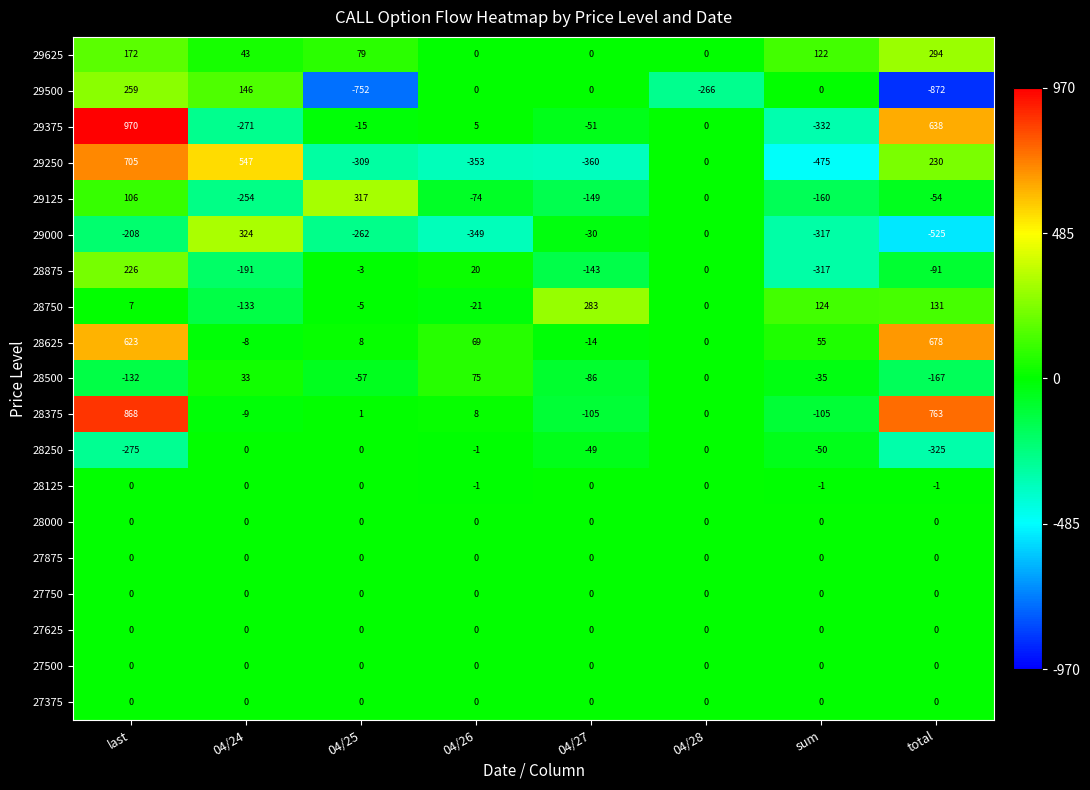

Where is 29375 nearest to the value 319?

04/26